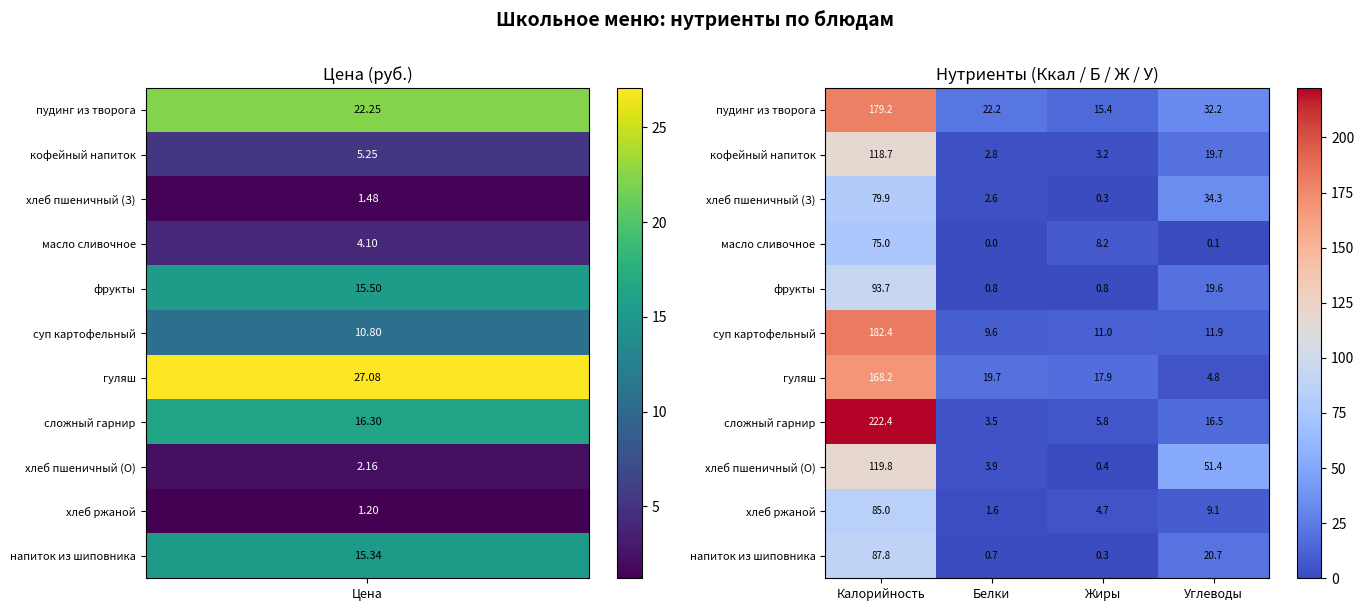

Is it true that хлеб пшеничный (З) equals 47.2 at Углеводы?

False